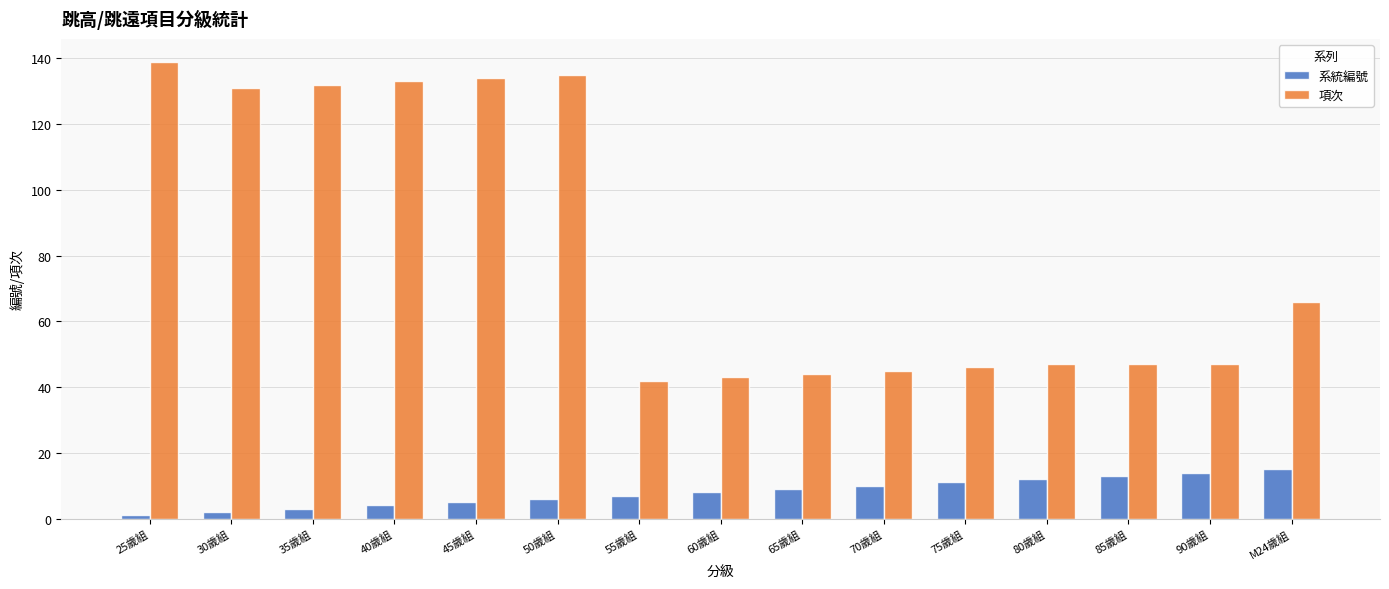

What is the maximum value for 系統編號?

15